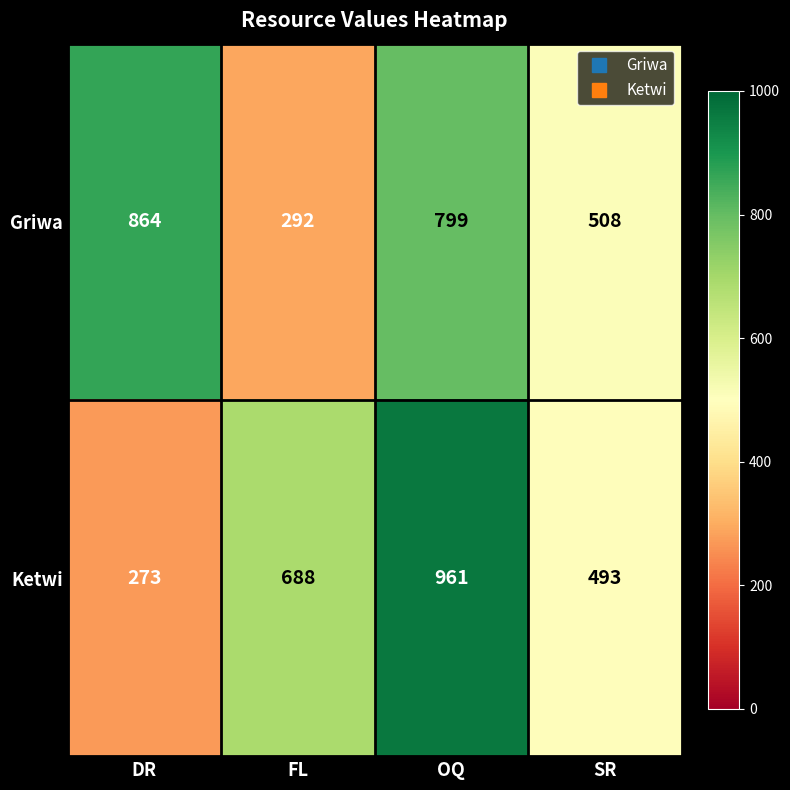

At how many categories does at least one series exceed 857?

2